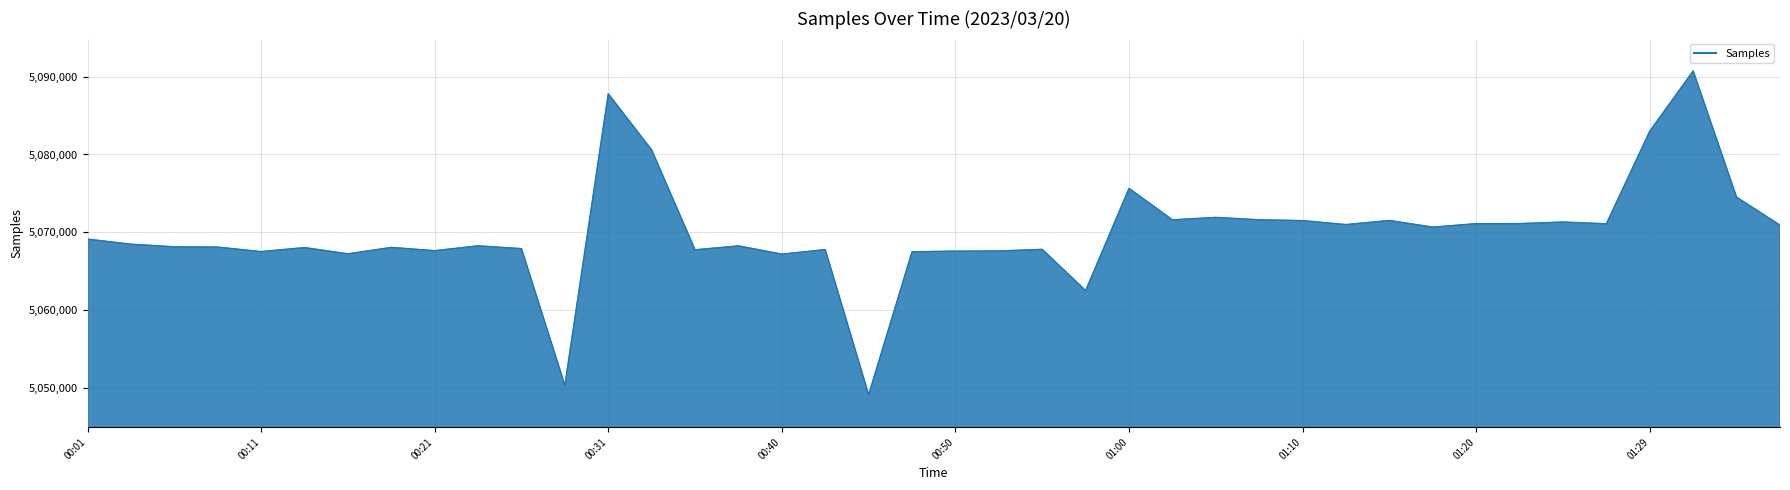

What is the sum of all values?

202799677